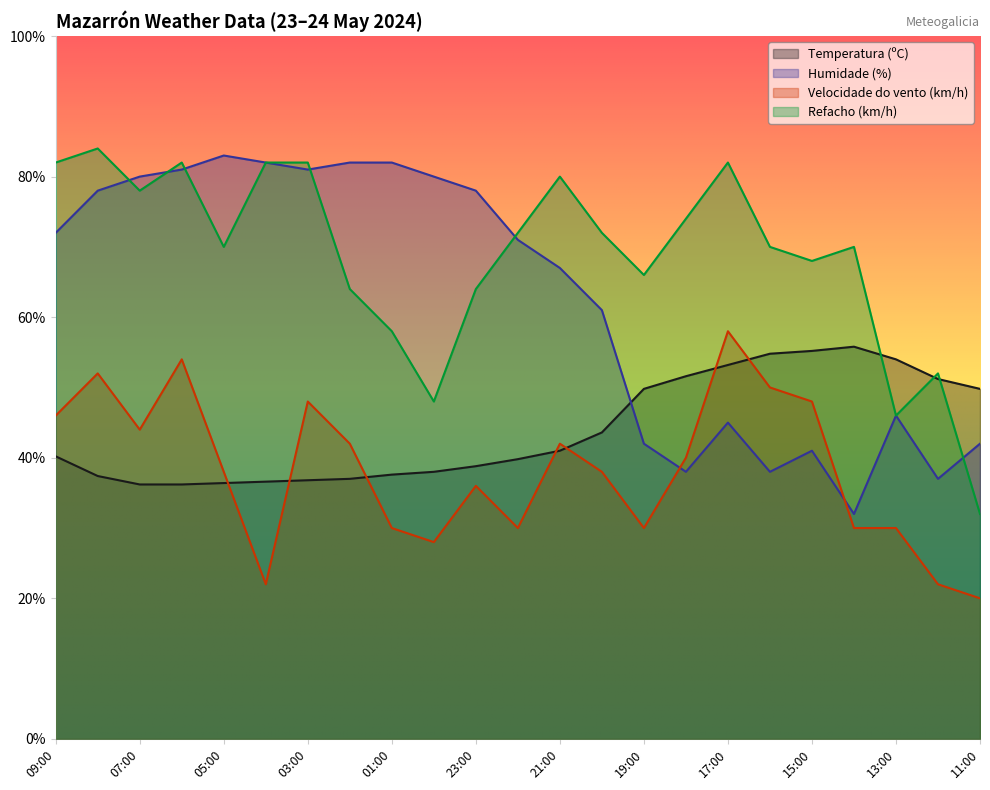

How many values in the Refacho (km/h) series are below 70?

9